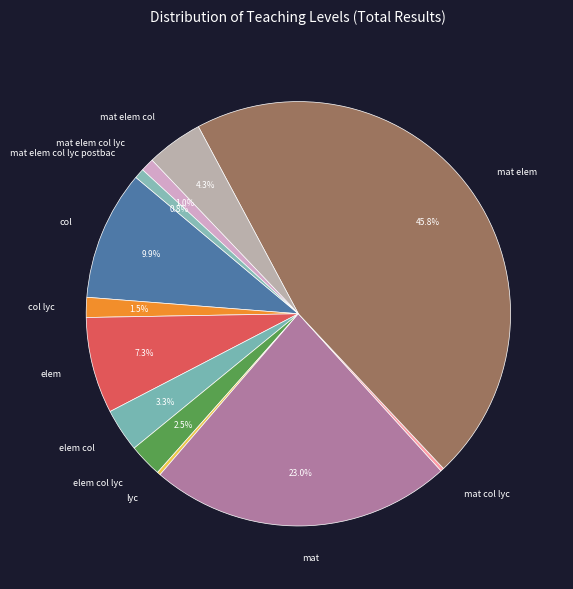

Rank the categories by value from lowest to highest.

lyc, mat col lyc, mat elem col lyc postbac, mat elem col lyc, col lyc, elem col lyc, elem col, mat elem col, elem, col, mat, mat elem